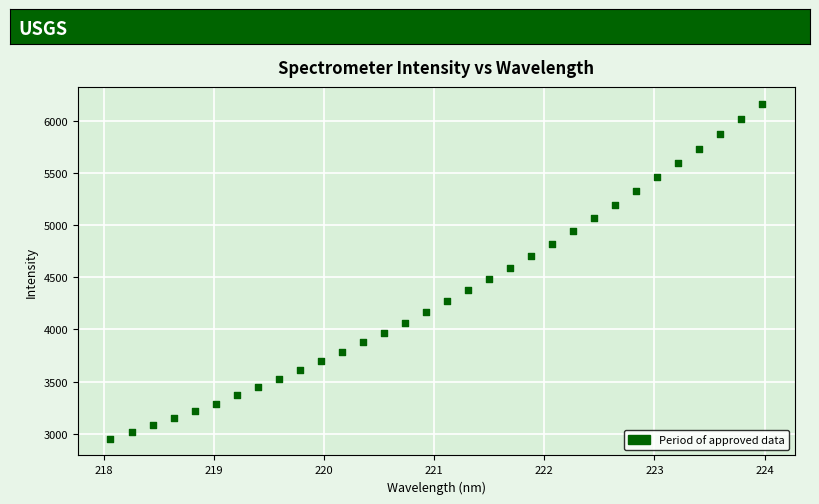

What is the range of Y values (max minus min)?

3212.0